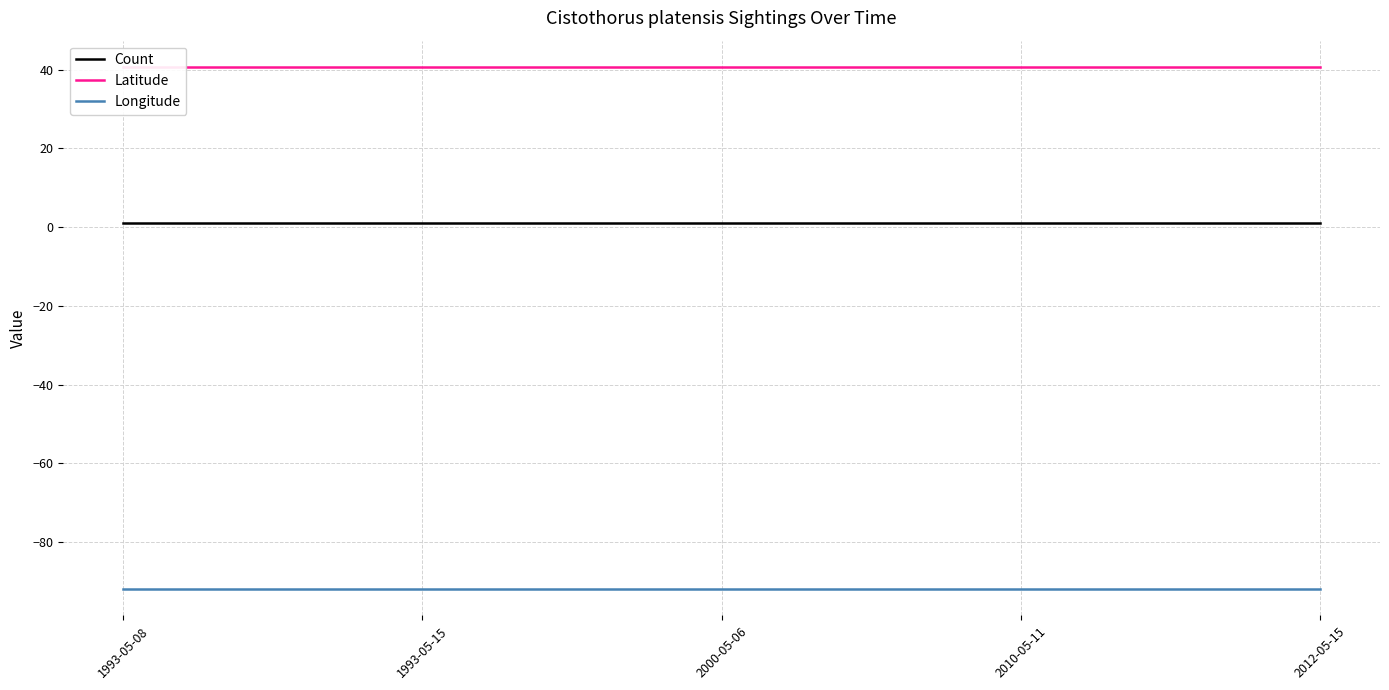

Which series has the largest total across all categories?

Latitude